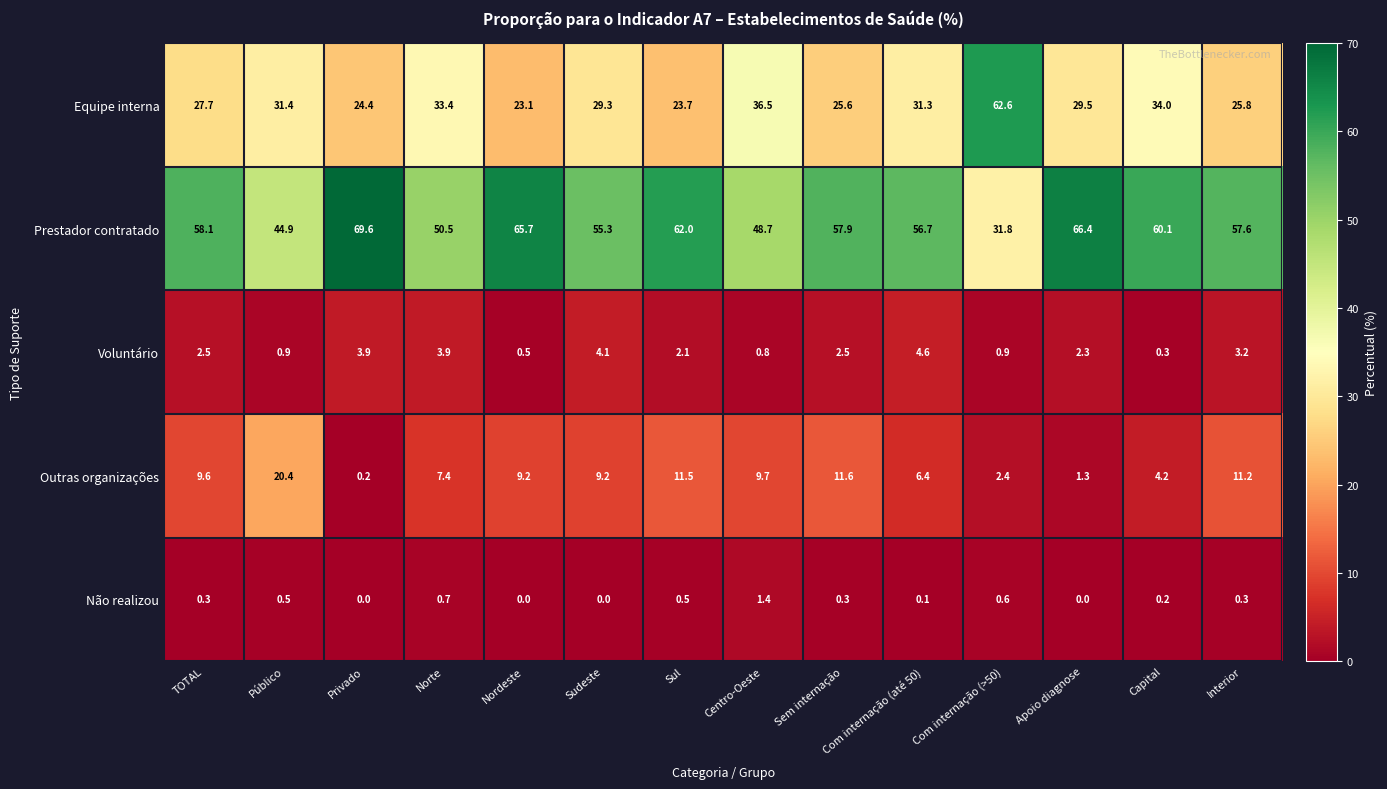

Rank the series by their maximum value, from lowest to highest.

Não realizou, Voluntário, Outras organizações, Equipe interna, Prestador contratado